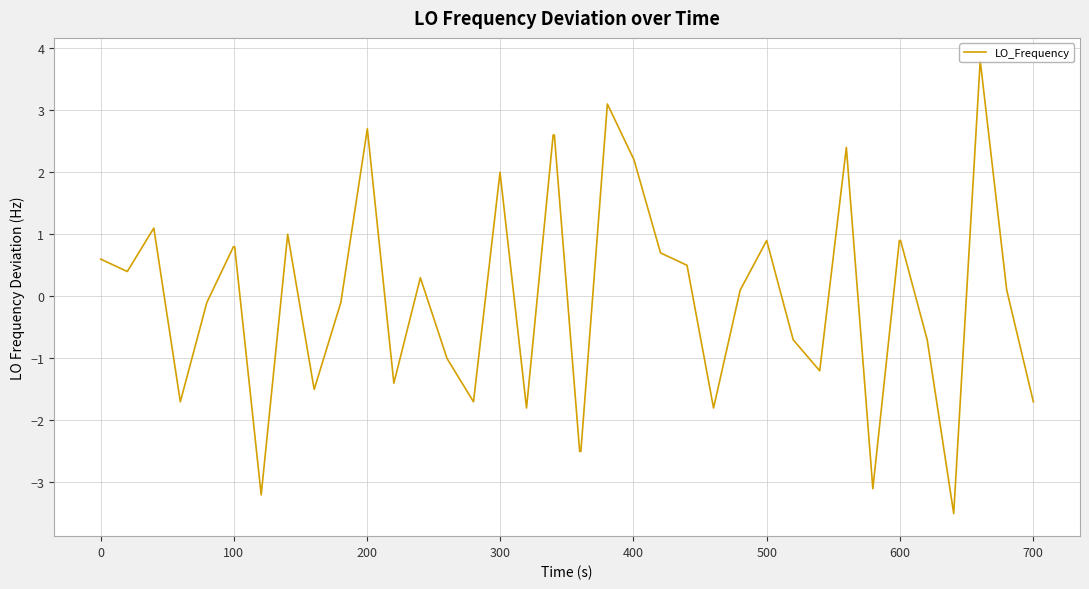

What is the minimum value shown in the chart?

-3.5